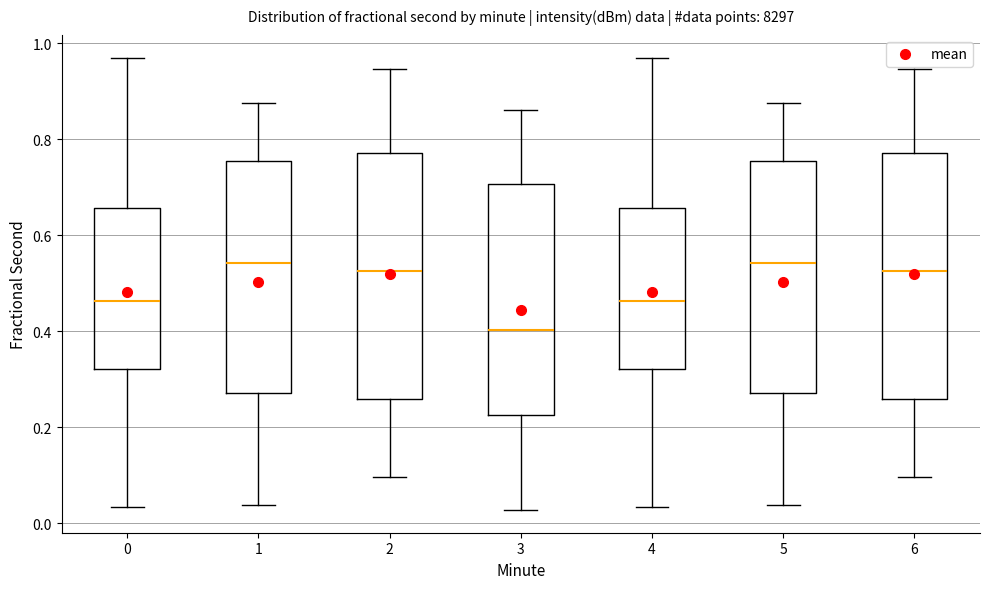

Where does the upper whisker of the box at x = 1 end on the y-axis? The values are not printed on the chart, so give them approximately, as read against the axis.

0.88